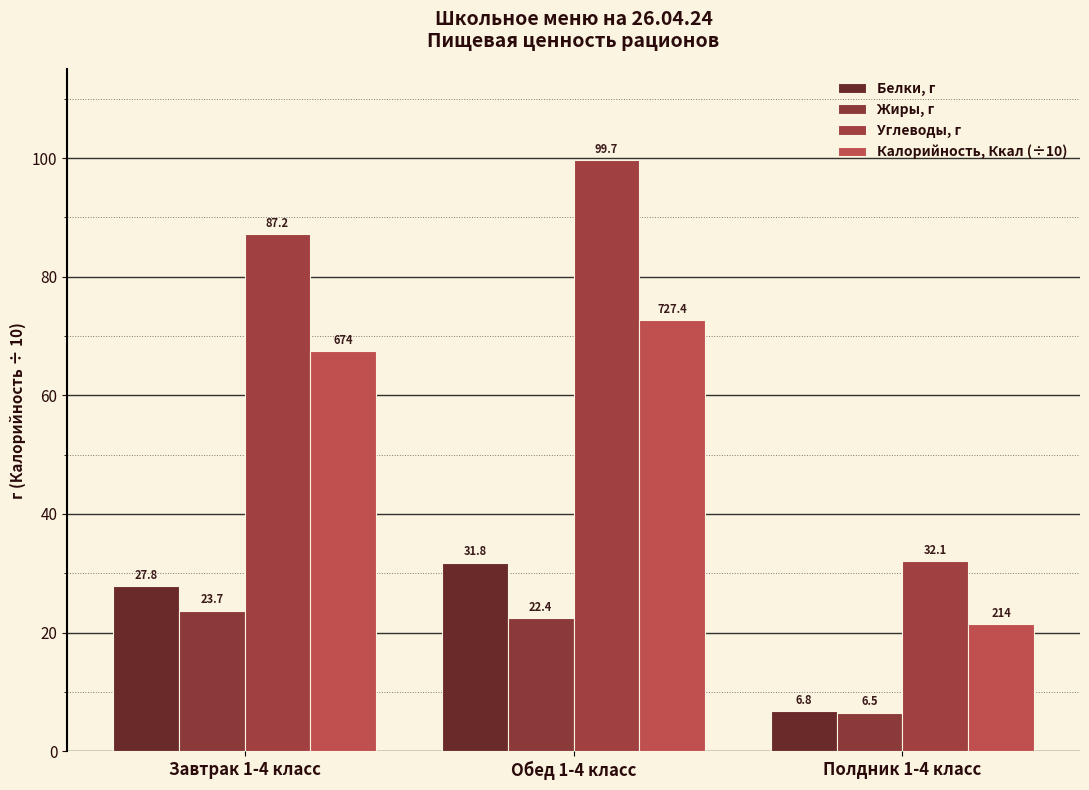

The value of Белки, г at Обед 1-4 класс is 31.8. True or false?

True